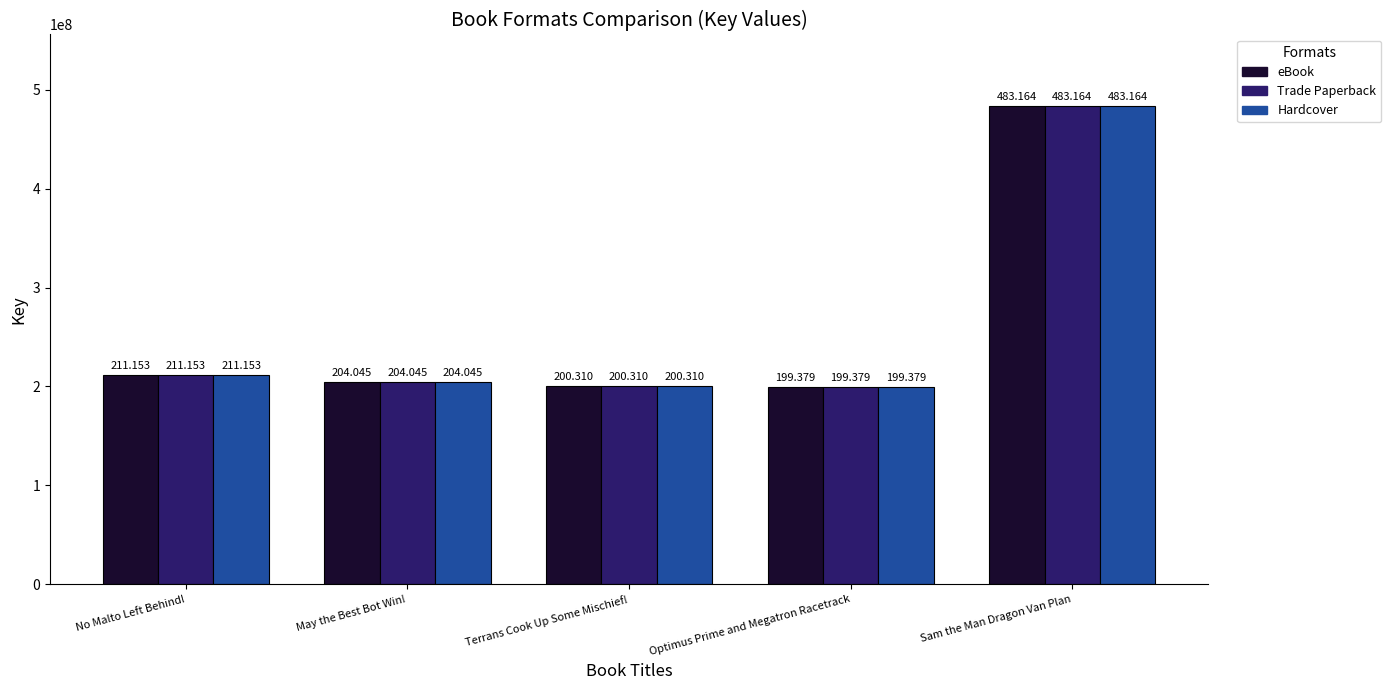

What is the maximum value shown in the chart?

483163586